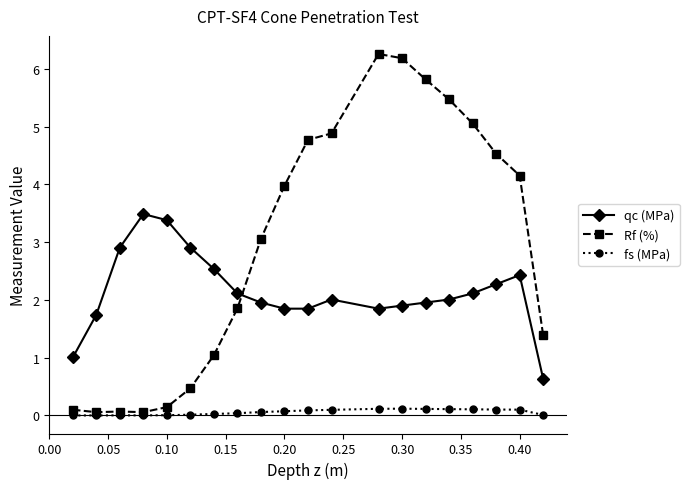

Rank the series by their average value, from highest to lowest.

Rf (%), qc (MPa), fs (MPa)